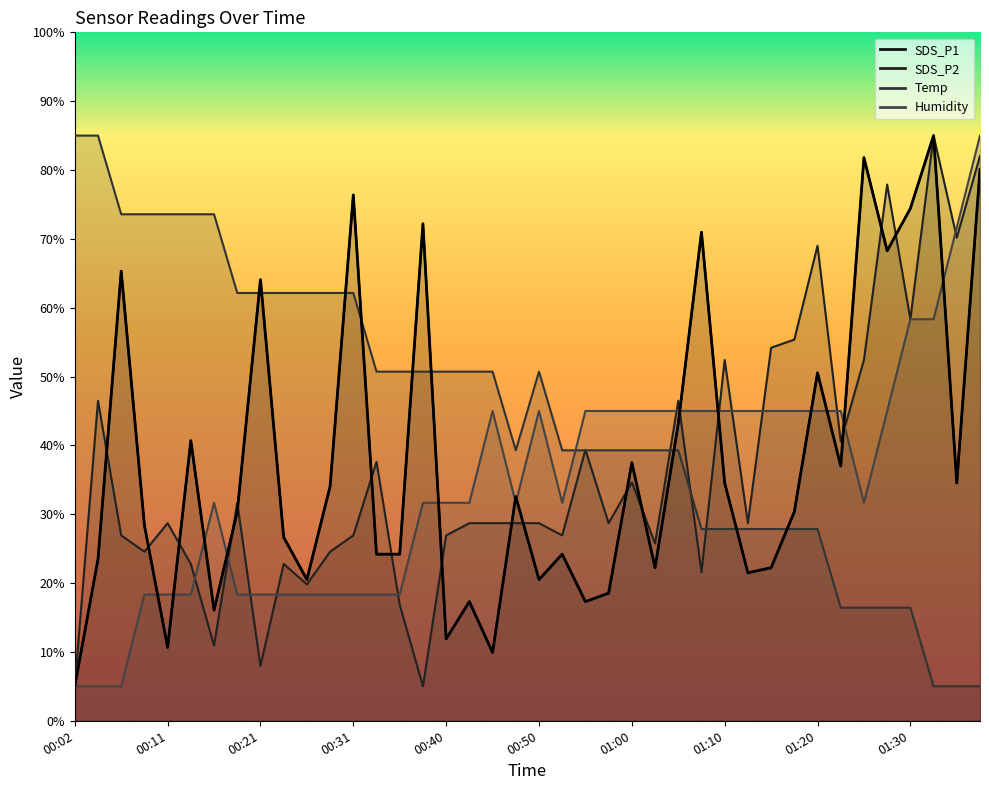

True or false: Temp and Humidity intersect in this chart.

True